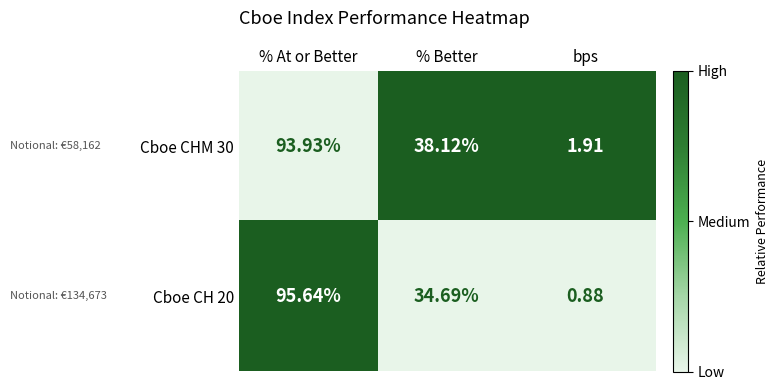

List the series in order of their peak value, highest first.

Cboe CH 20, Cboe CHM 30